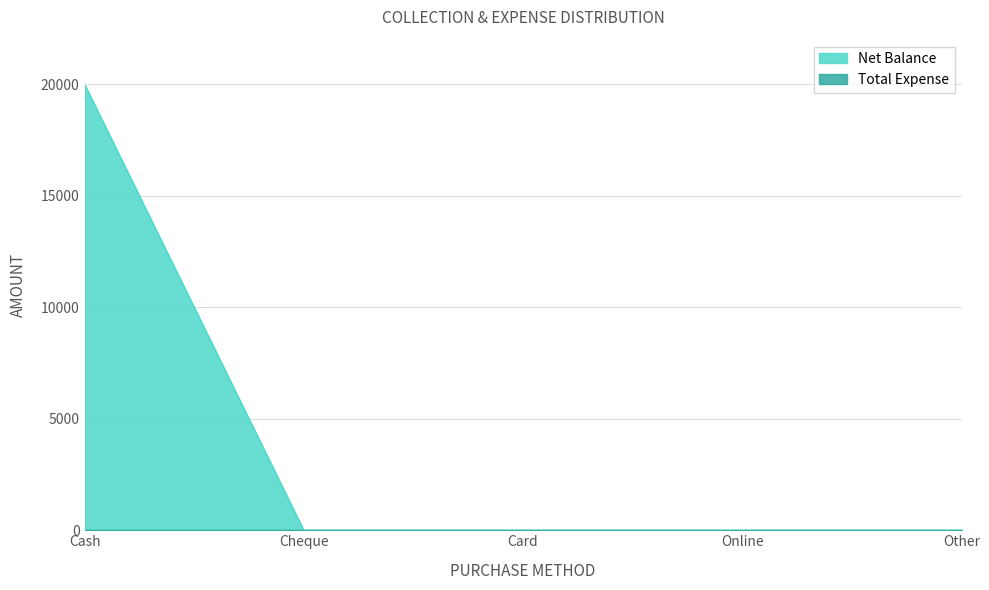

What is the change in value from Cash to Cheque?

-20000